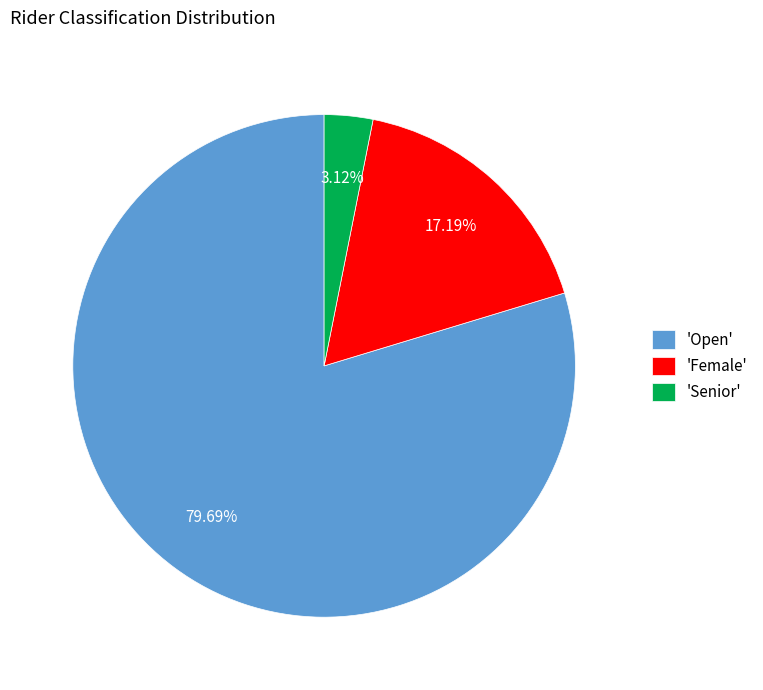

Which has a higher value, 'Female' or 'Senior'?

'Female'